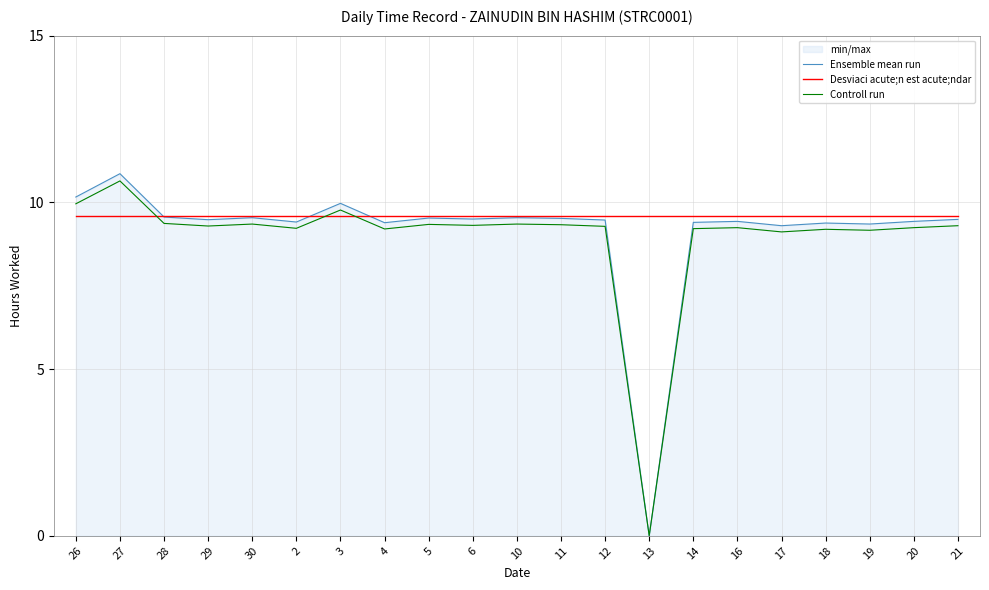

What is the sum of the Desviaci acute;n est acute;ndar values at 29 and 27?

19.2